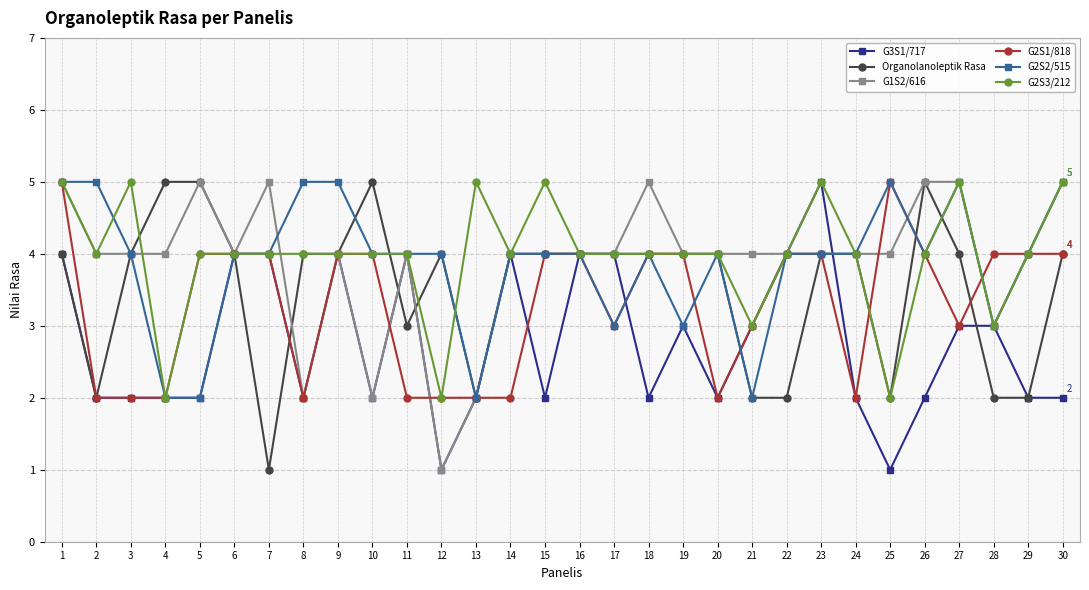

Is it true that G2S3/212 equals 3 at 28?

True